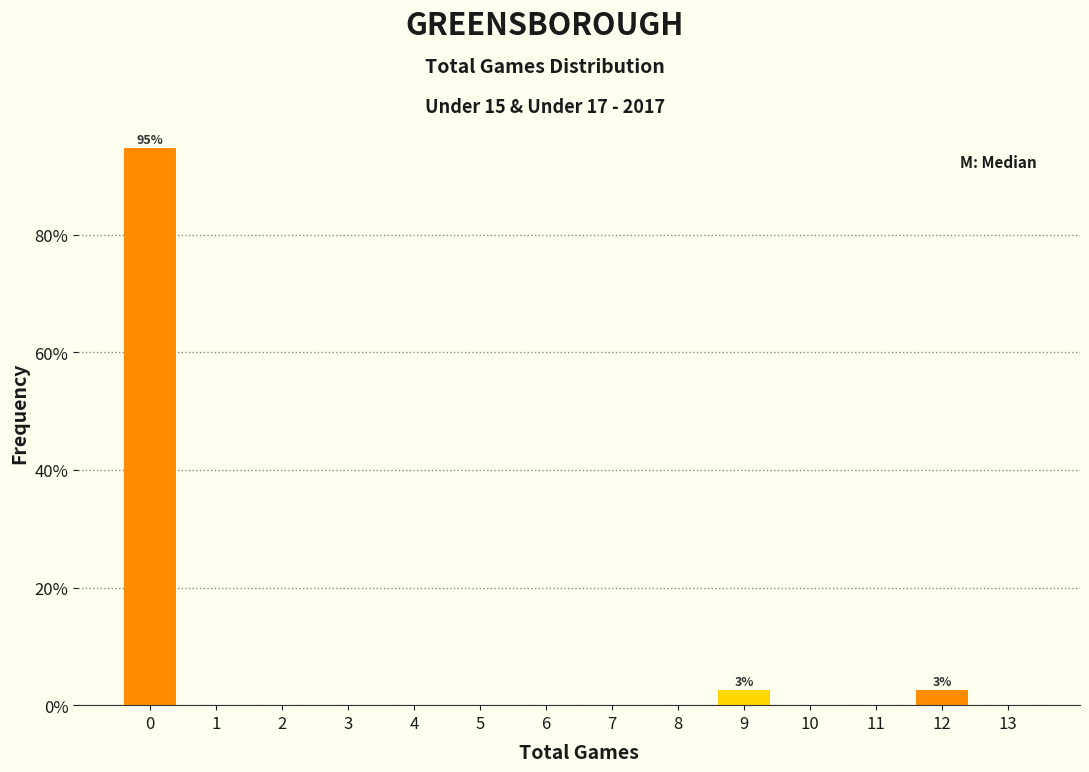

What is the sum of all values?

100.0